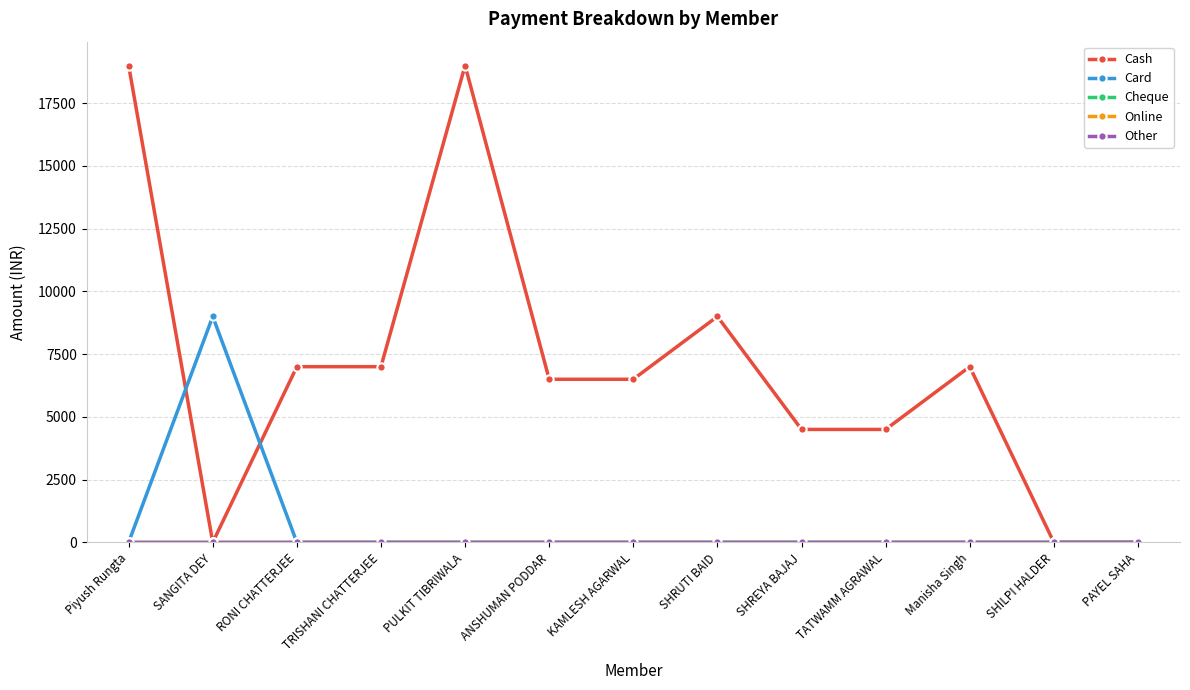

True or false: Other and Cash intersect in this chart.

False